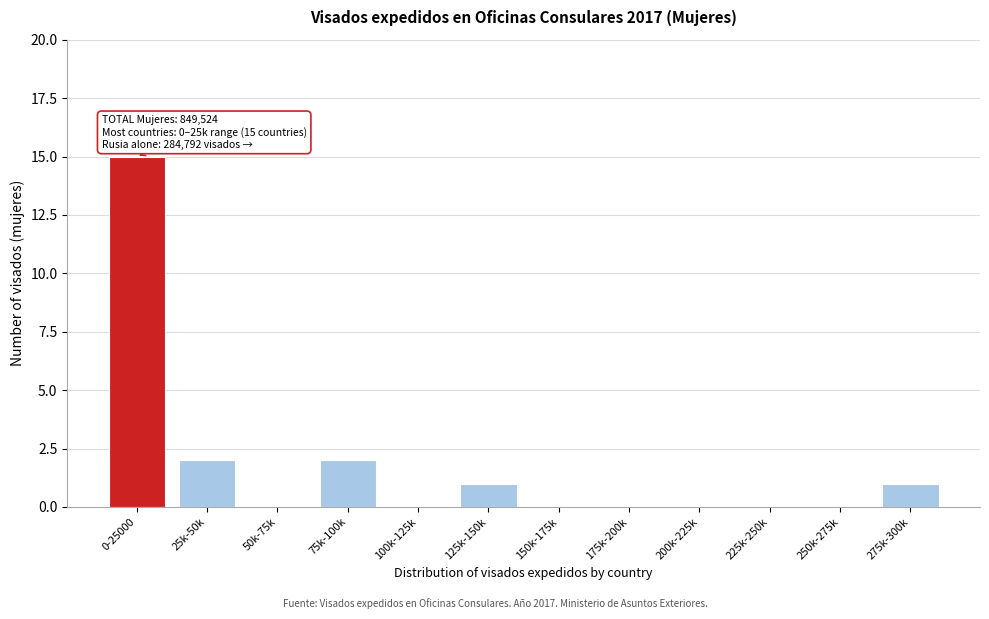

Reading left to right, what are all the values shown in this chart?

0-25000=15	25k-50k=2	50k-75k=0	75k-100k=2	100k-125k=0	125k-150k=1	150k-175k=0	175k-200k=0	200k-225k=0	225k-250k=0	250k-275k=0	275k-300k=1